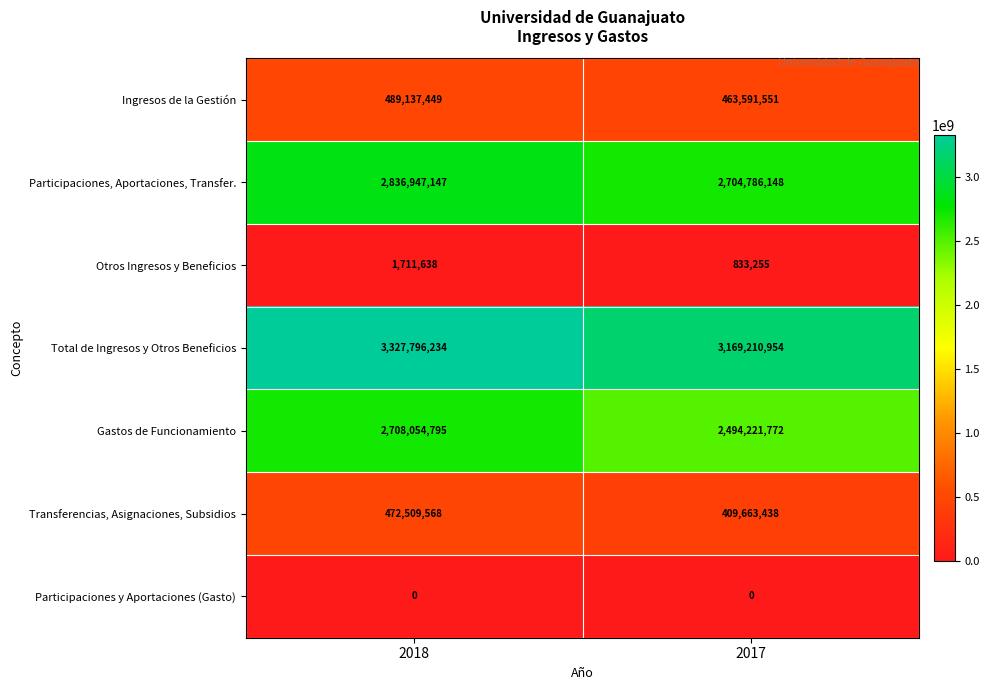

What is the greatest value displayed?

3327796234